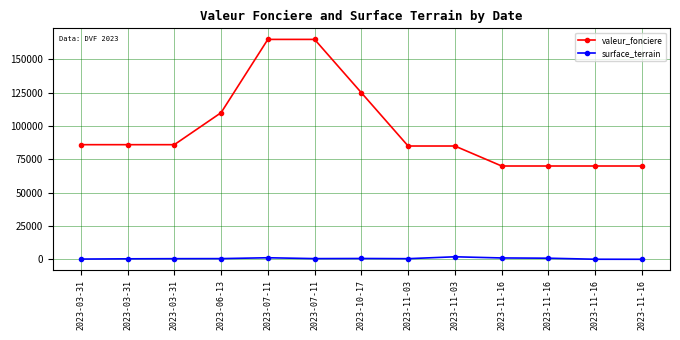

What is the minimum value for surface_terrain?

2